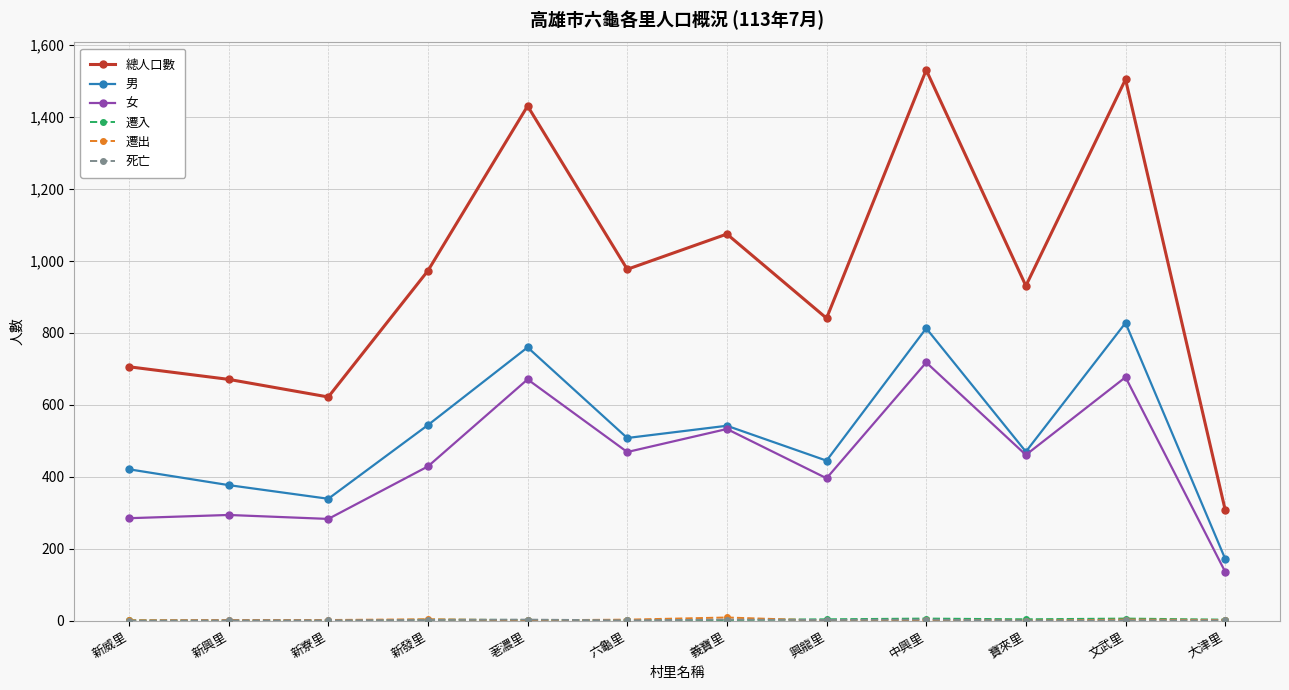

What is the label of the 7th point from the right?

六龜里